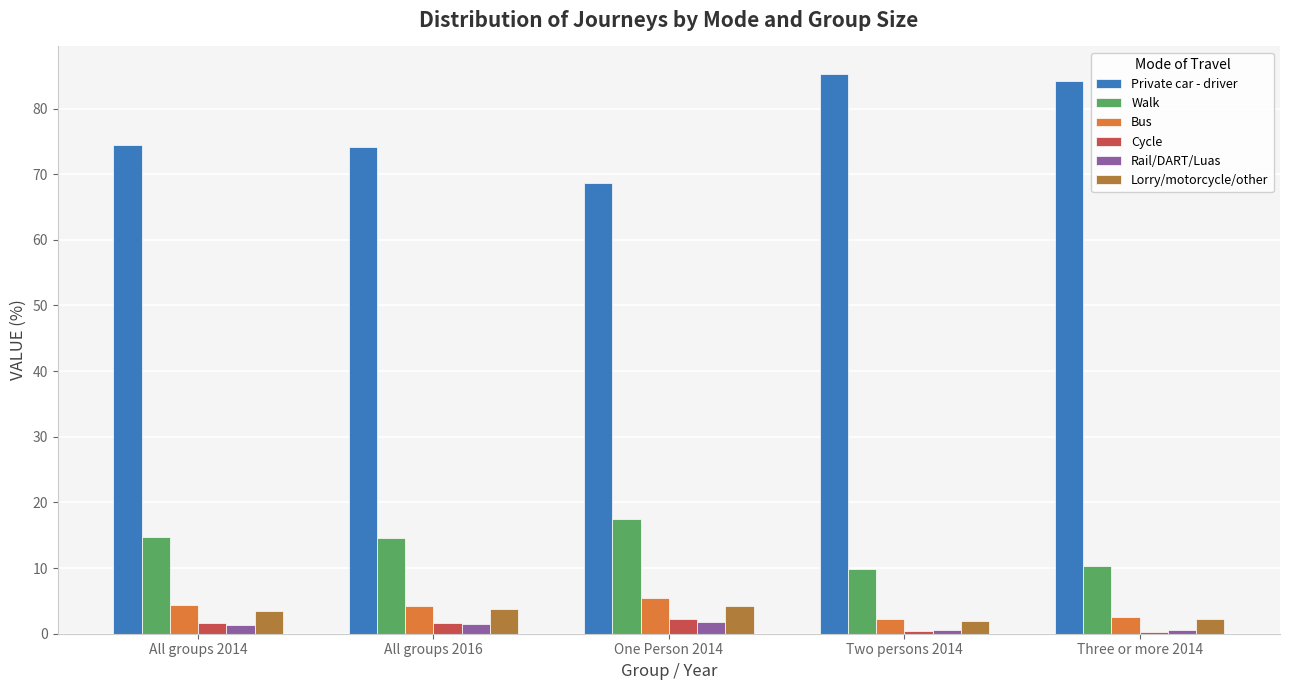

Between All groups 2014 and One Person 2014, which series saw the biggest shift?

Private car - driver